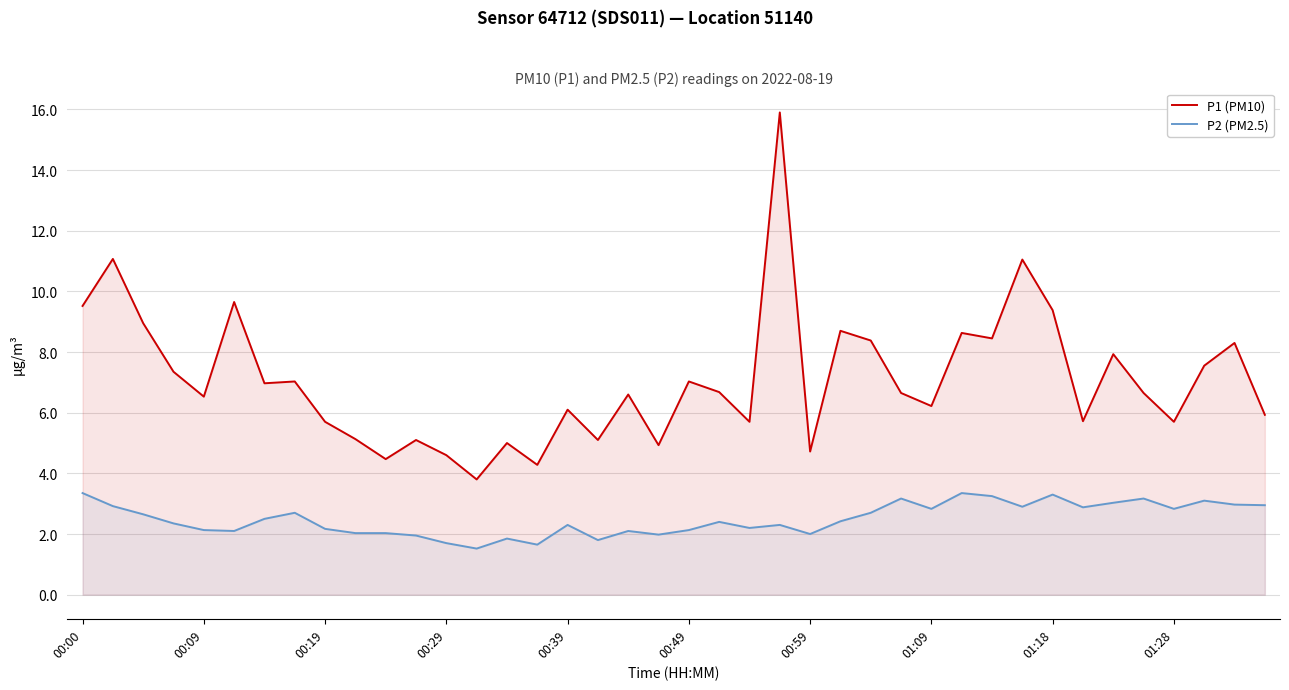

What is the minimum value shown in the chart?

1.5